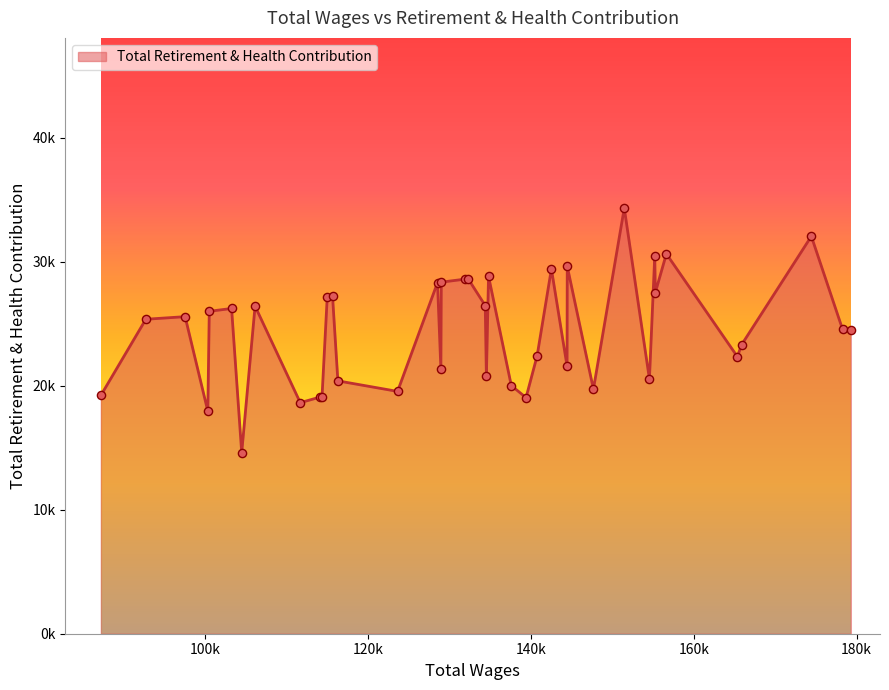

Is this an area chart (filled region under the line)?

Yes